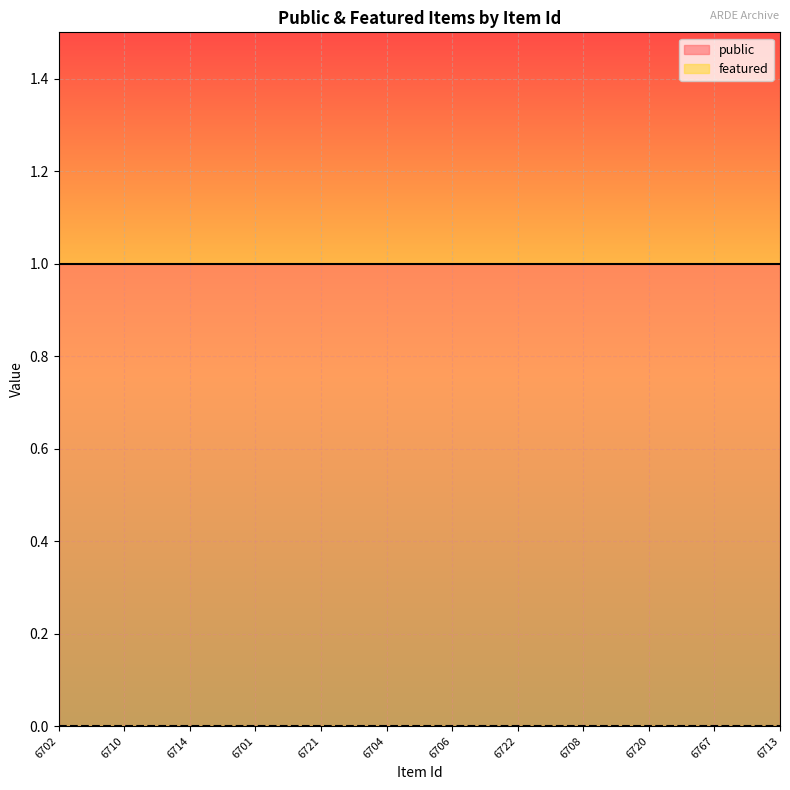

What is the label of the 7th point from the left?

6706